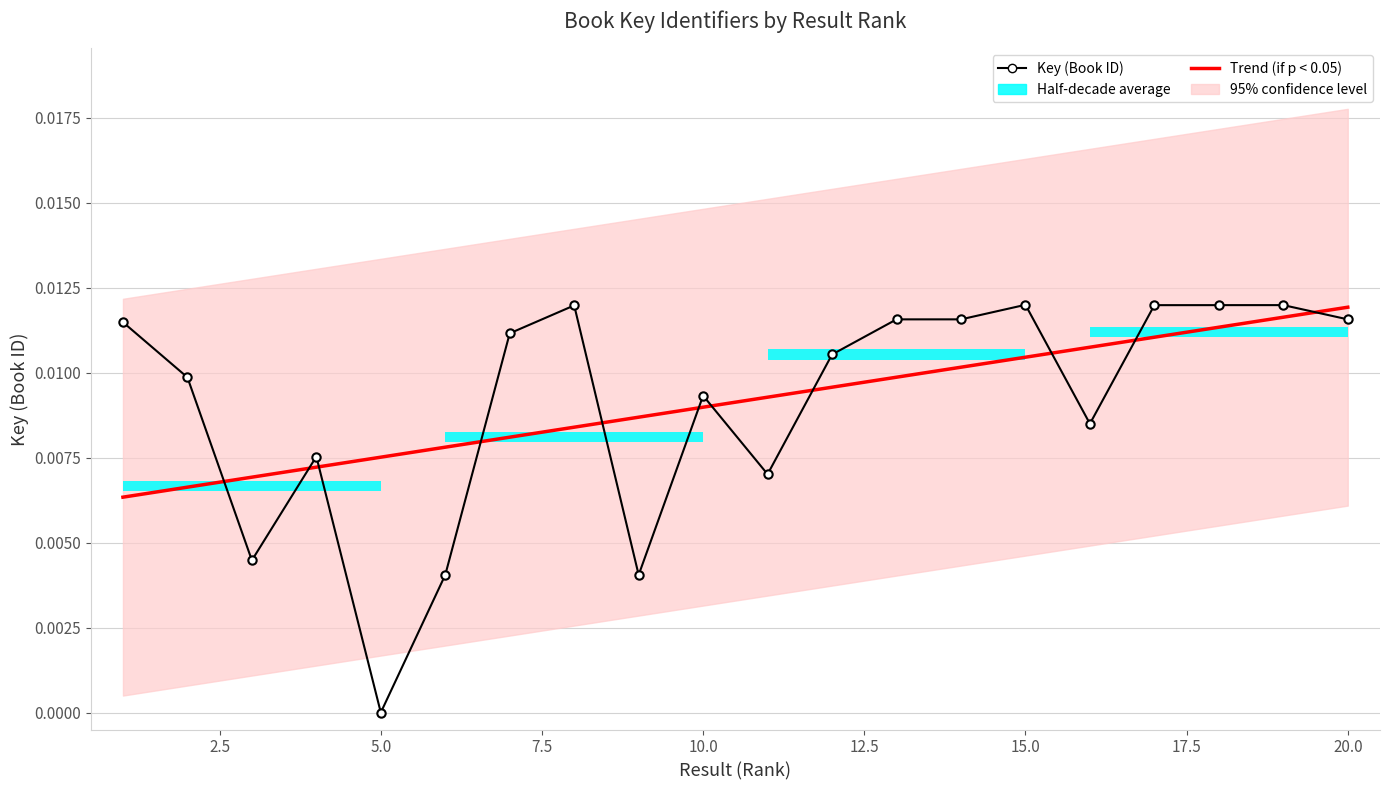

Which series has the largest total across all categories?

Trend (if p < 0.05)